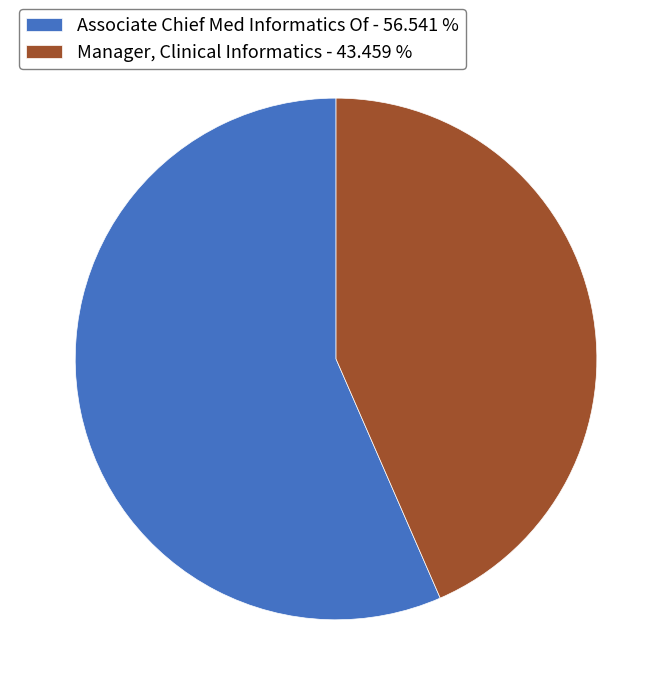

Does Manager, Clinical Informatics account for over 50% of the chart?

No